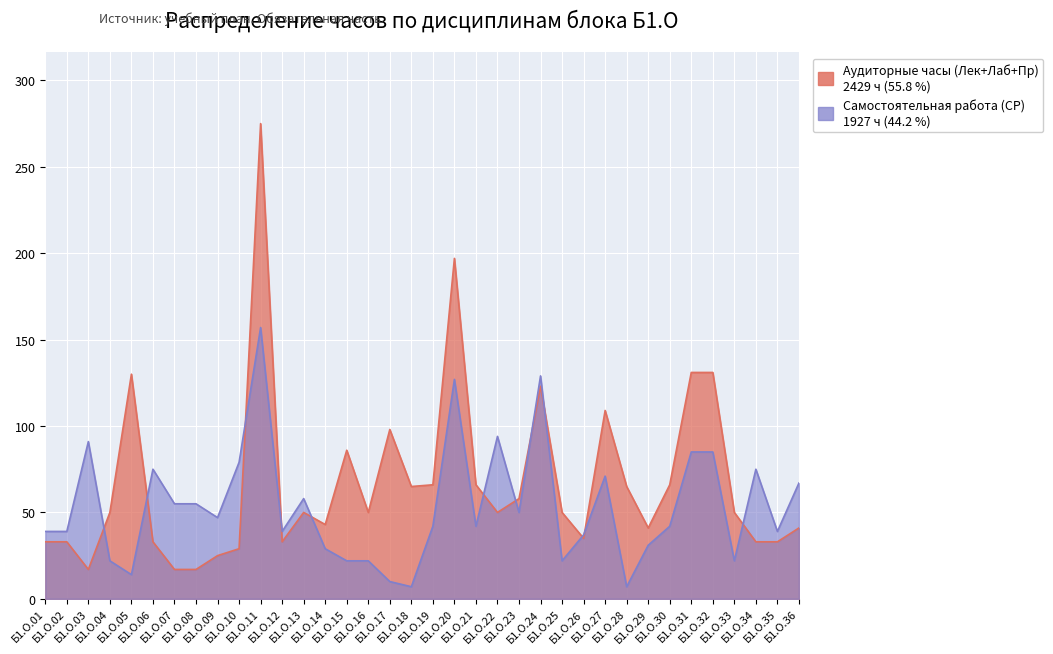

Reading right to left, list all the values displayed in this chart.

Аудиторные часы (Лек+Лаб+Пр): 41	33	33	50	131	131	66	41	65	109	35	50	123	58	50	66	197	66	65	98	50	86	43	50	33	275	29	25	17	17	33	130	50	17	33	33
Самостоятельная работа (СР): 67	39	75	22	85	85	42	31	7	71	37	22	129	50	94	42	127	42	7	10	22	22	29	58	39	157	79	47	55	55	75	14	22	91	39	39